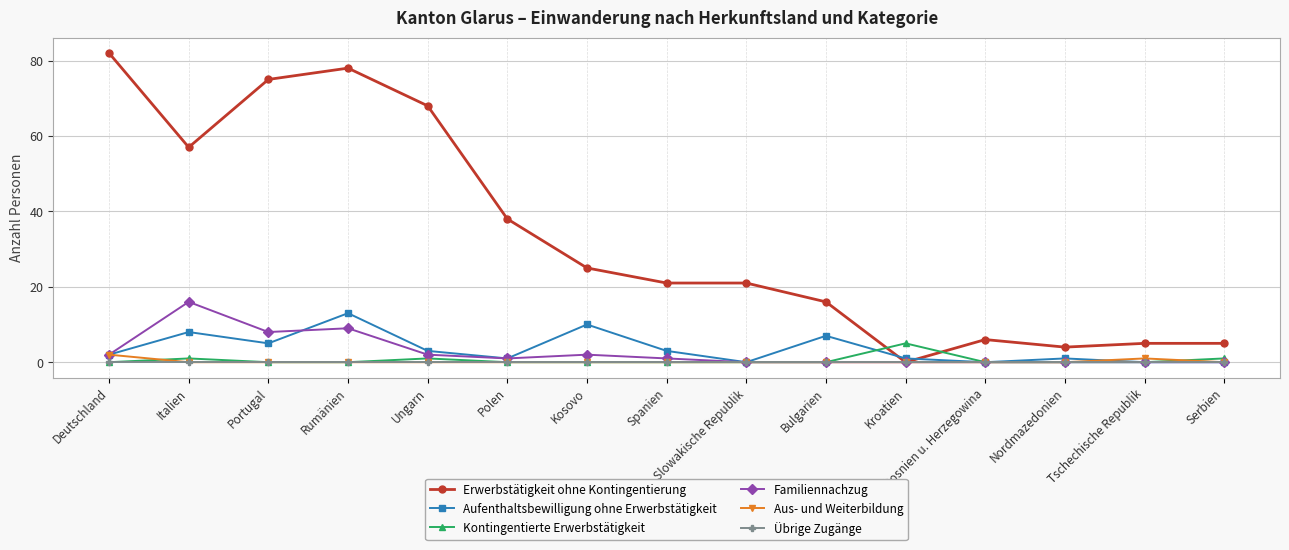

True or false: Kontingentierte Erwerbstätigkeit and Erwerbstätigkeit ohne Kontingentierung cross at least once.

True